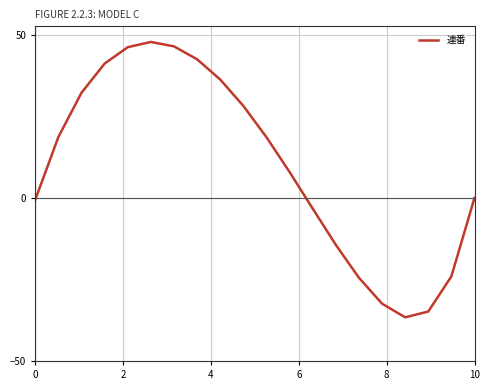

What is the greatest value displayed?

47.8